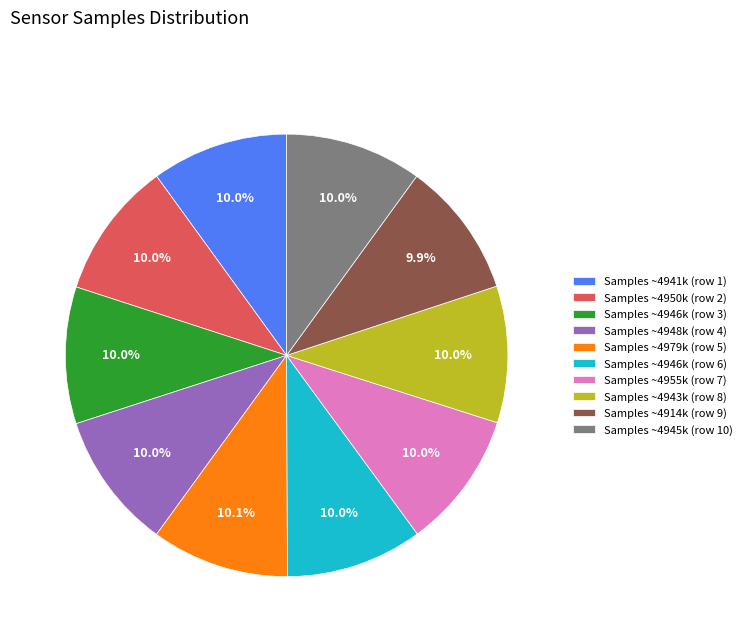

Approximately how many times larger is the value at Samples ~4945k (row 10) compared to Samples ~4914k (row 9)?

1.0